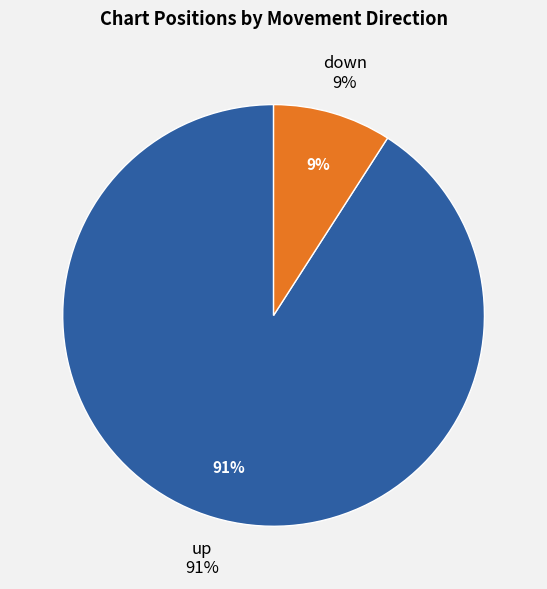

Rank the categories by value from lowest to highest.

down, up